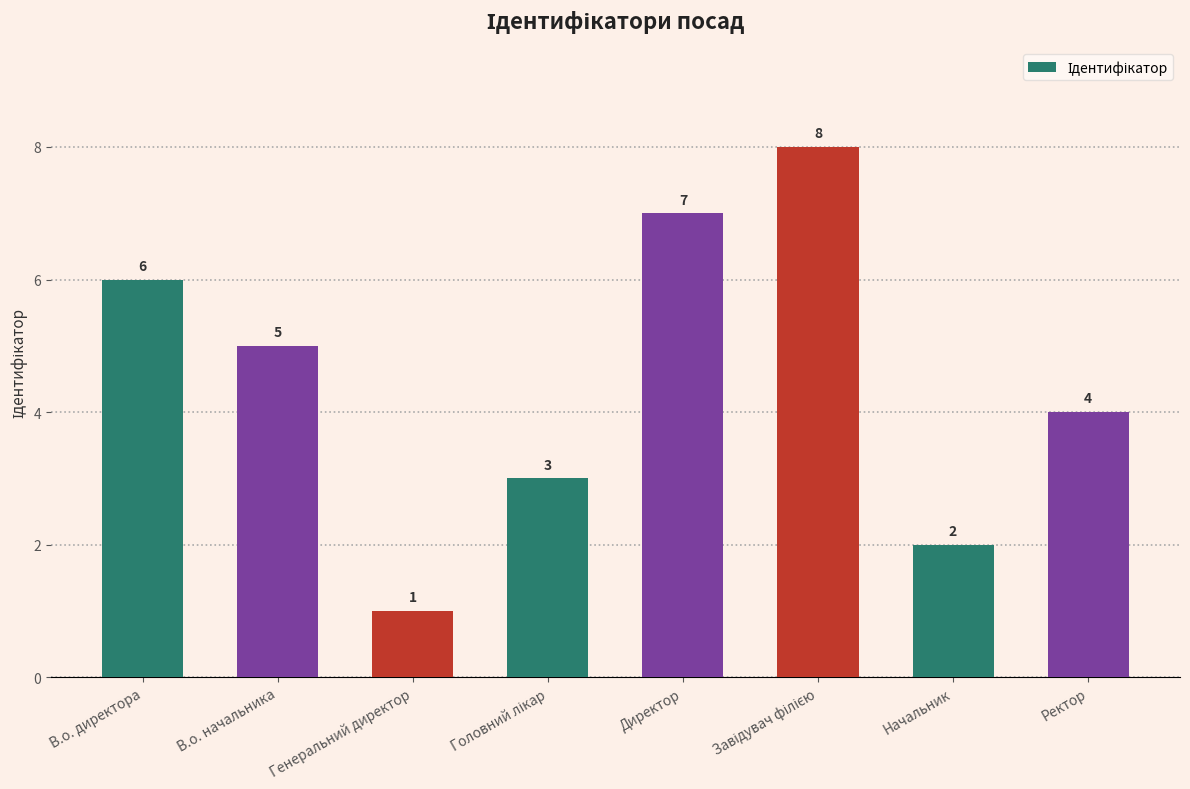

How many series are shown in this chart?

1